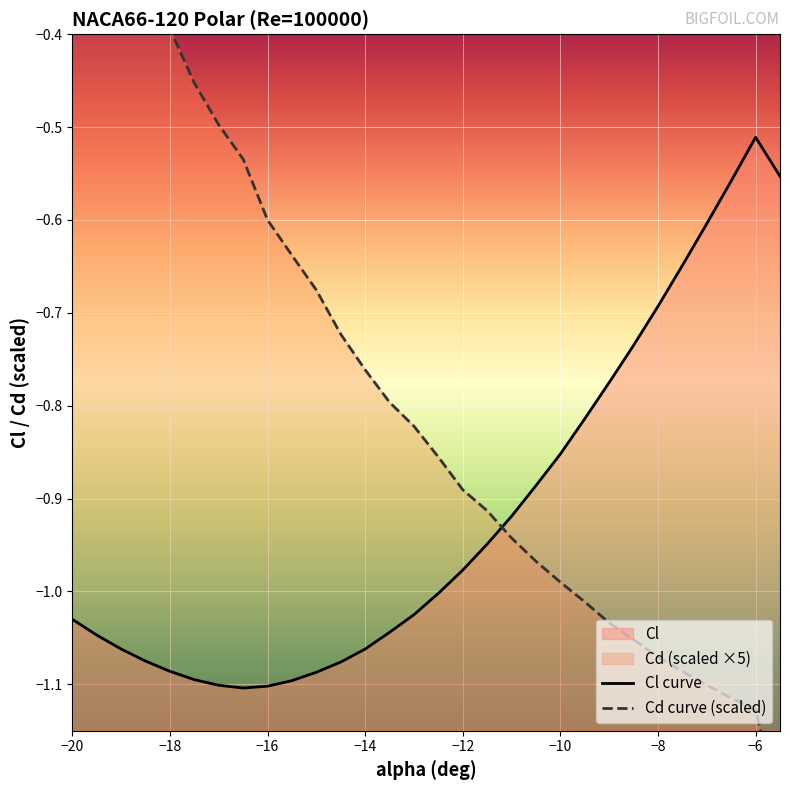

Reading left to right, list all the values displayed in this chart.

Cl: -1.0	-1.0	-1.1	-1.1	-1.1	-1.1	-1.1	-1.1	-1.1	-1.1	-1.1	-1.1	-1.1	-1.0	-1.0	-1.0	-1.0	-0.9	-0.9	-0.9	-0.9	-0.8	-0.8	-0.7	-0.7	-0.6	-0.6	-0.6	-0.5	-0.6
Cd: -0.1	-0.2	-0.3	-0.3	-0.4	-0.5	-0.5	-0.5	-0.6	-0.6	-0.7	-0.7	-0.8	-0.8	-0.8	-0.9	-0.9	-0.9	-0.9	-1.0	-1.0	-1.0	-1.0	-1.1	-1.1	-1.1	-1.1	-1.1	-1.1	-1.2